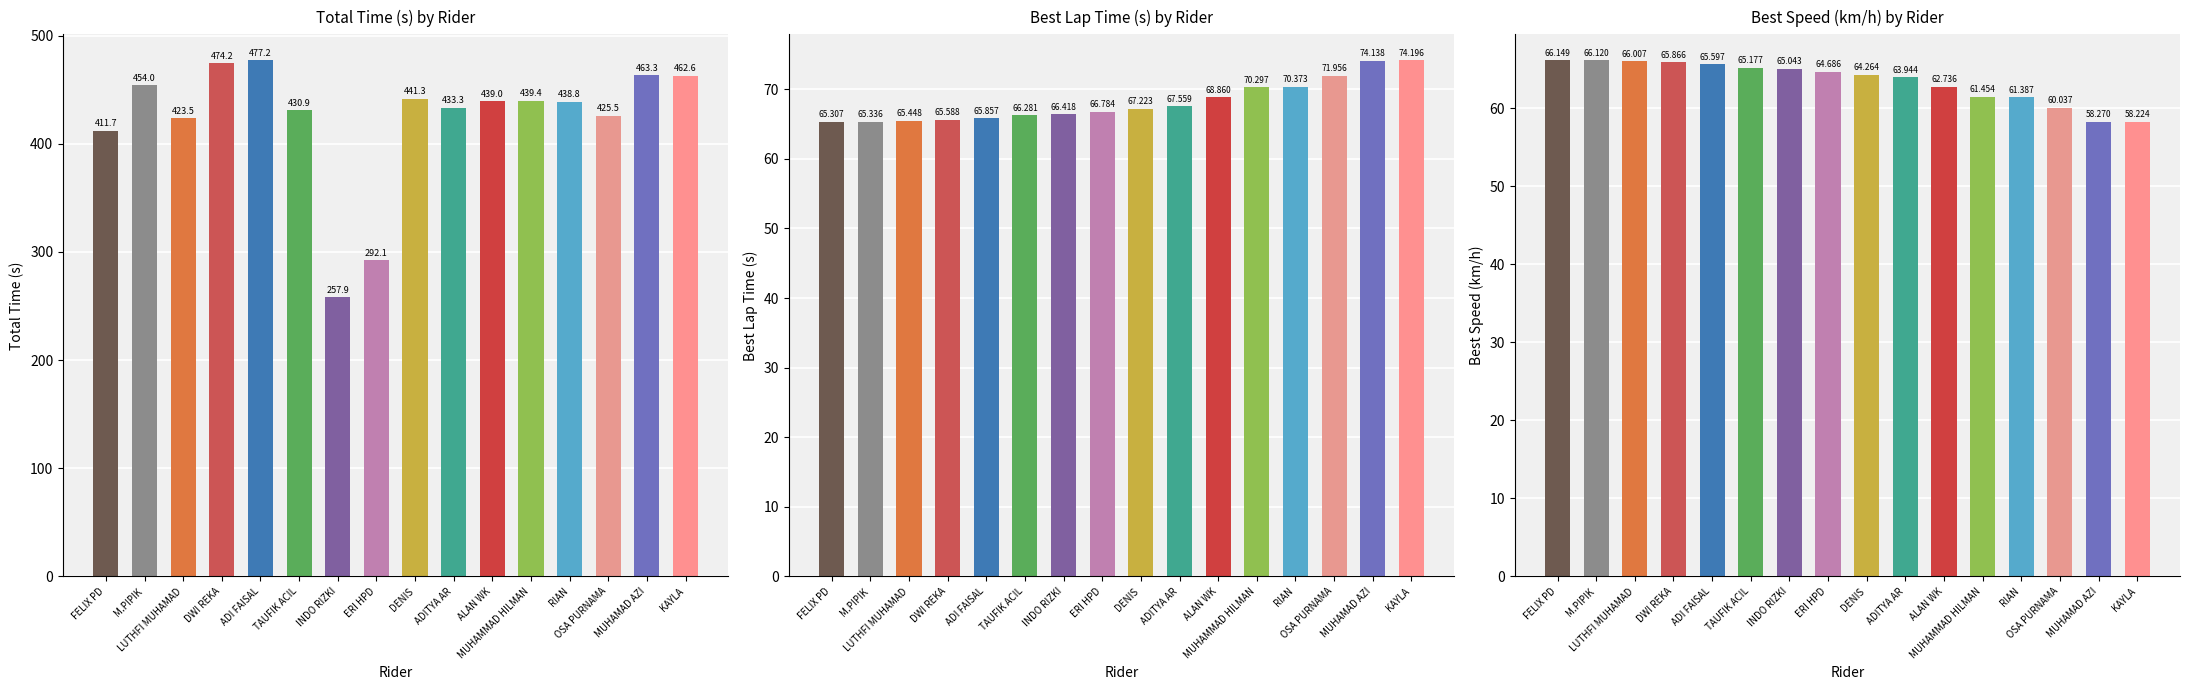

What is the label of the 16th bar from the right?

FELIX PD